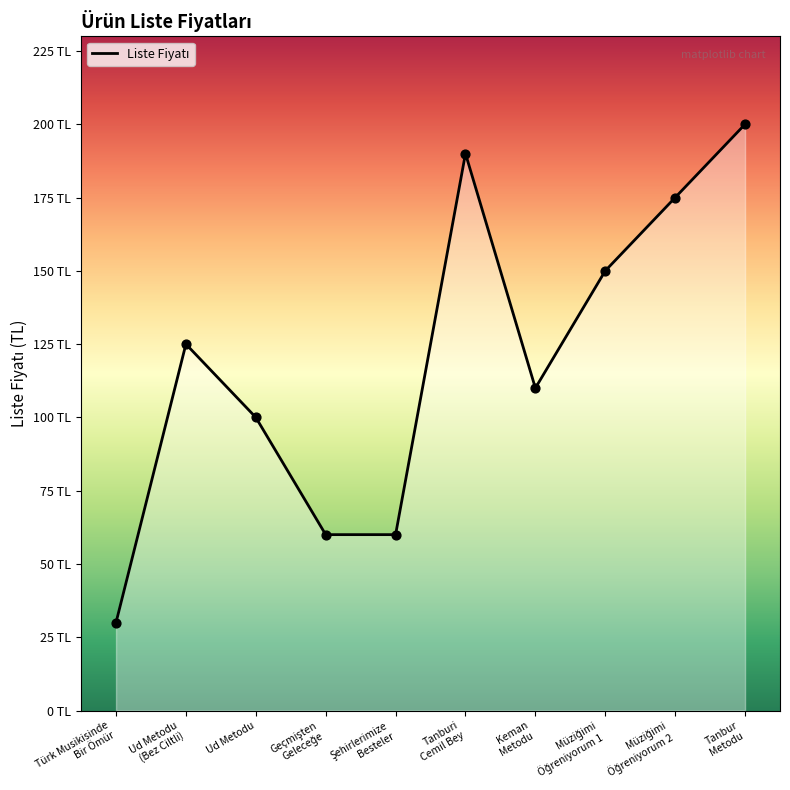

Does the chart have visible grid lines?

No